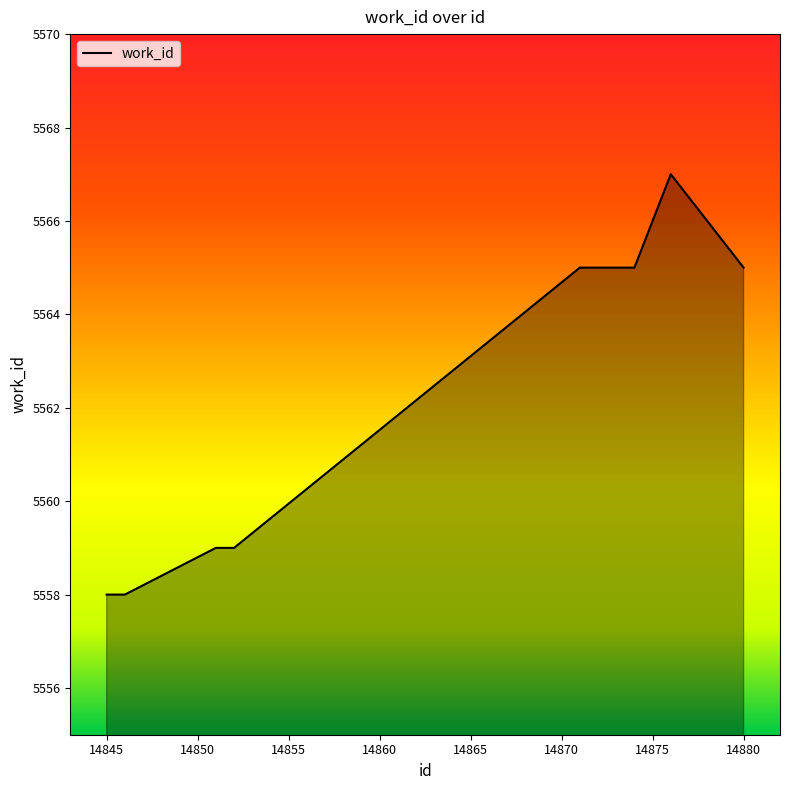

What is the greatest value displayed?

5567